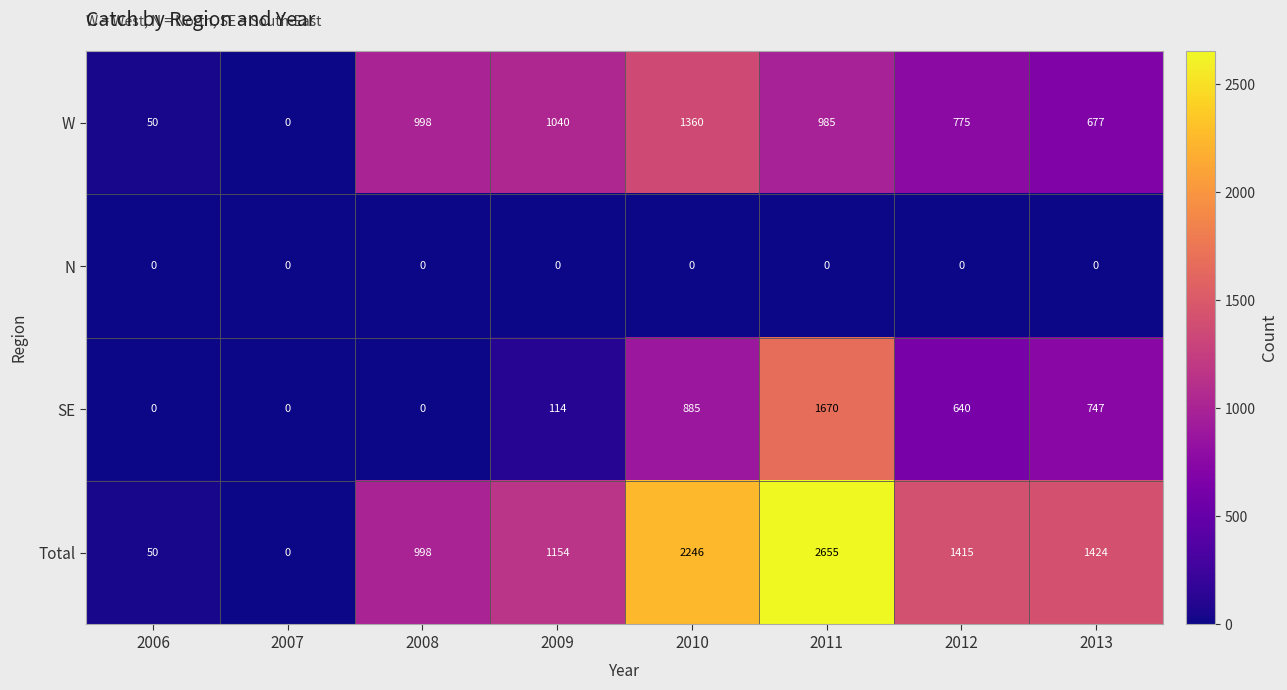

How many data points in W are less than 985?

4